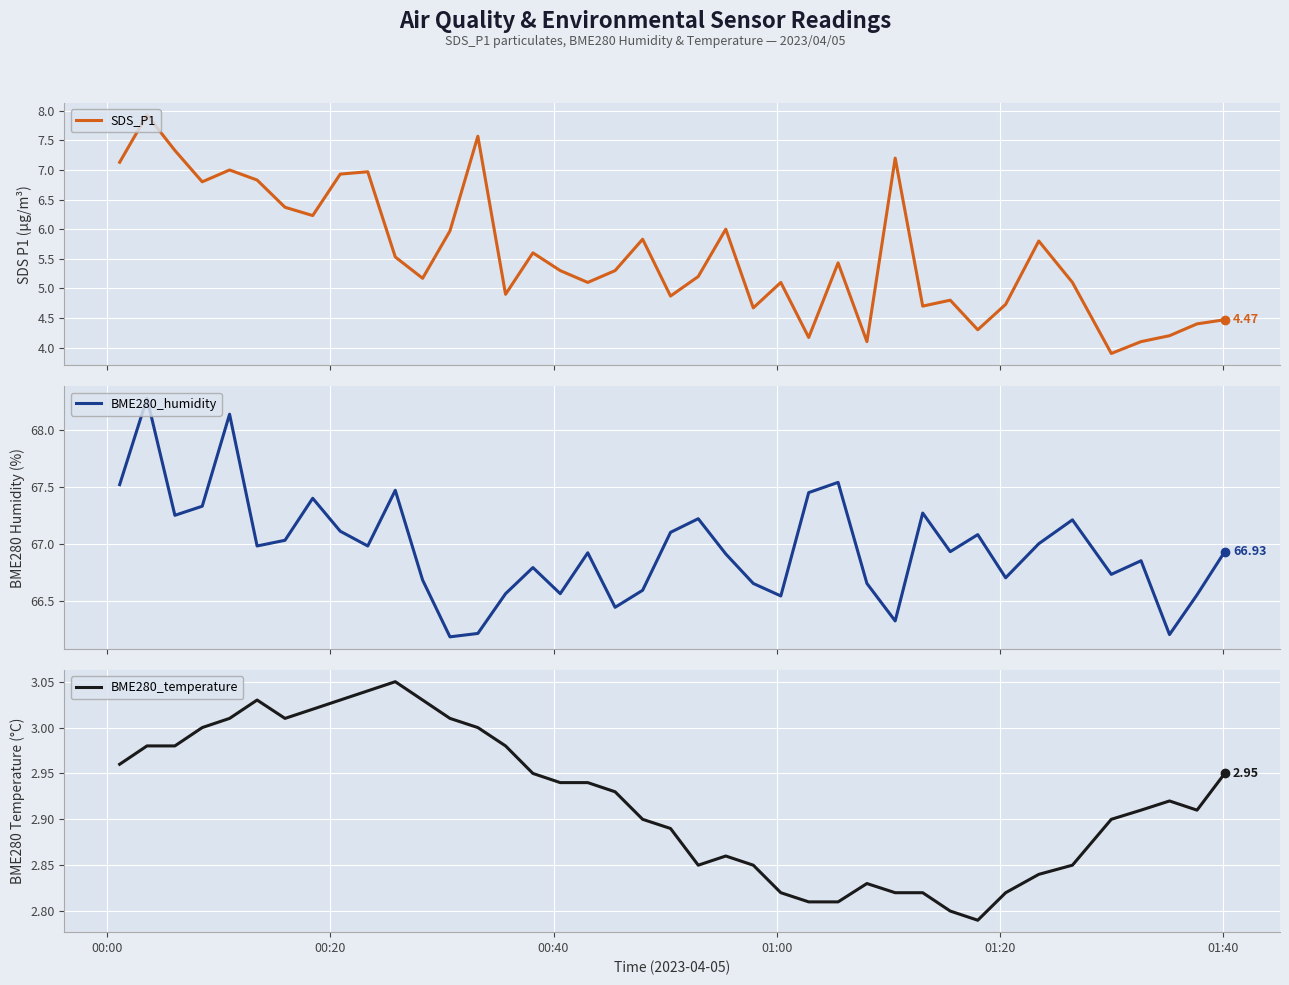

True or false: BME280_temperature and BME280_humidity intersect in this chart.

False